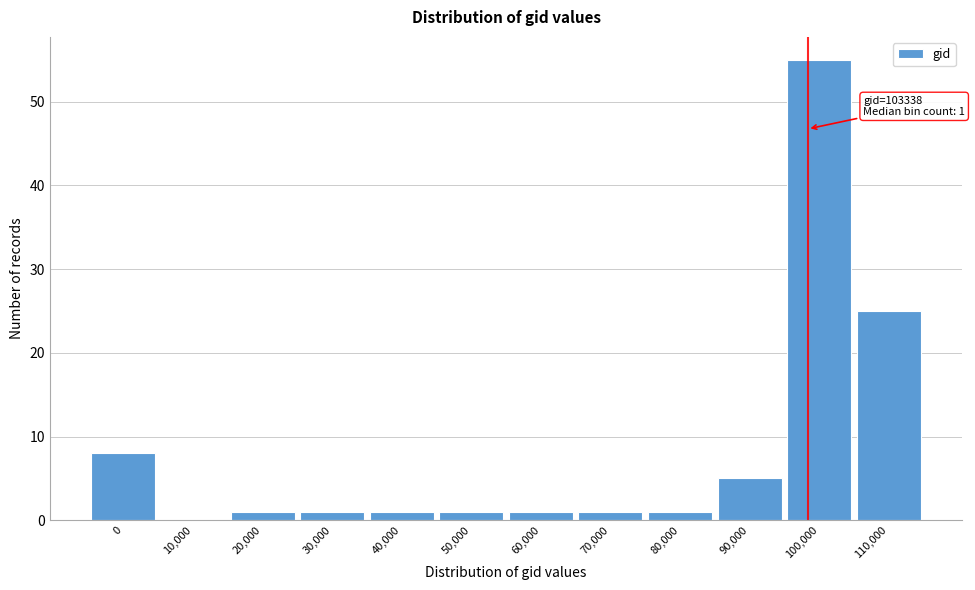

Reading left to right, transcribe all the data shown in this chart.

0=8	10,000=0	20,000=1	30,000=1	40,000=1	50,000=1	60,000=1	70,000=1	80,000=1	90,000=5	100,000=55	110,000=25